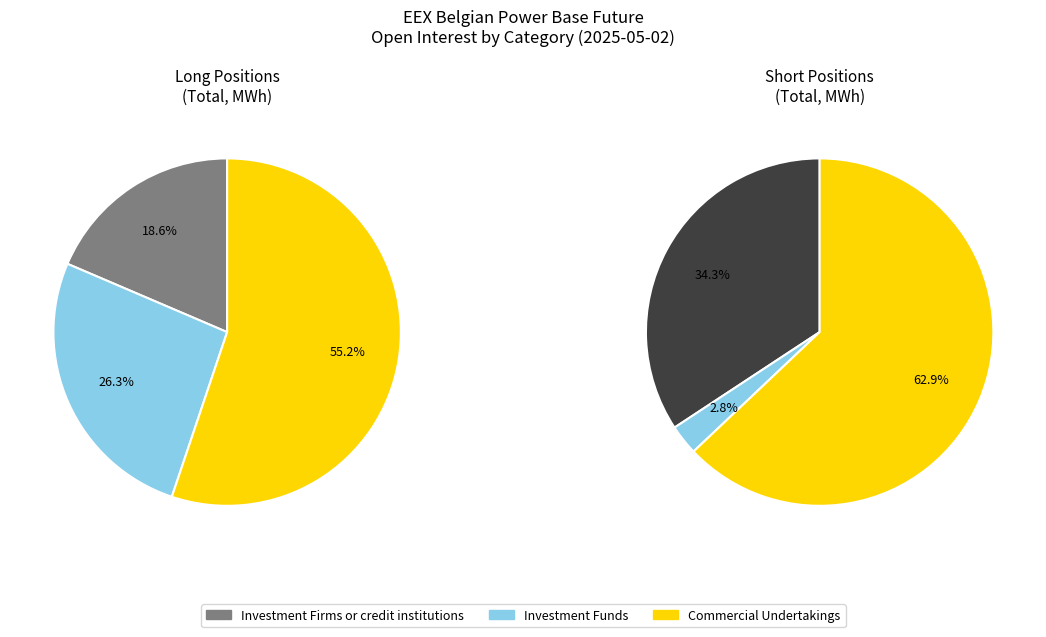

Which category has the biggest portion of the pie?

Commercial Undertakings Short